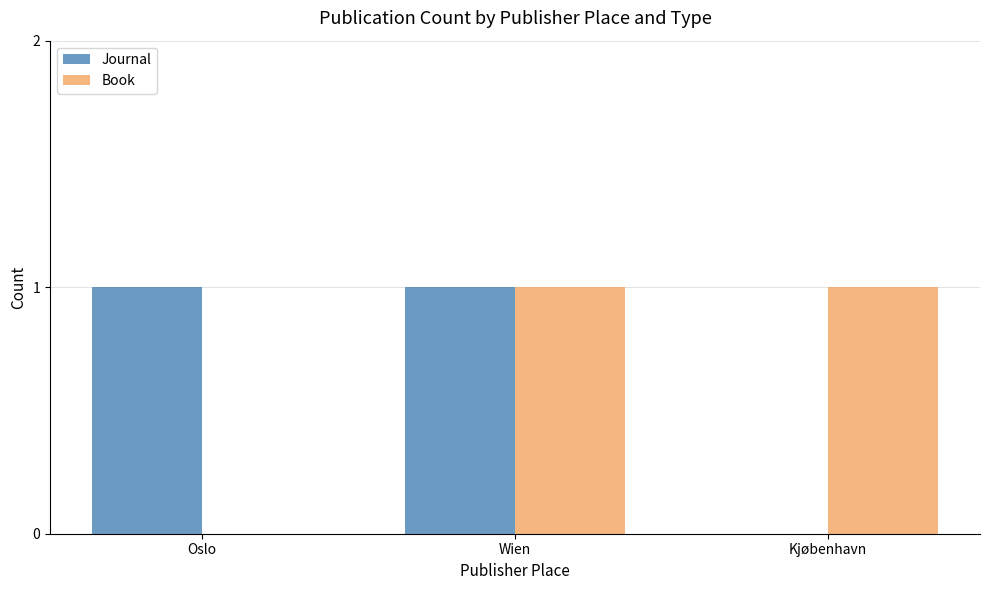

Is it true that Book equals 2 at Wien?

False